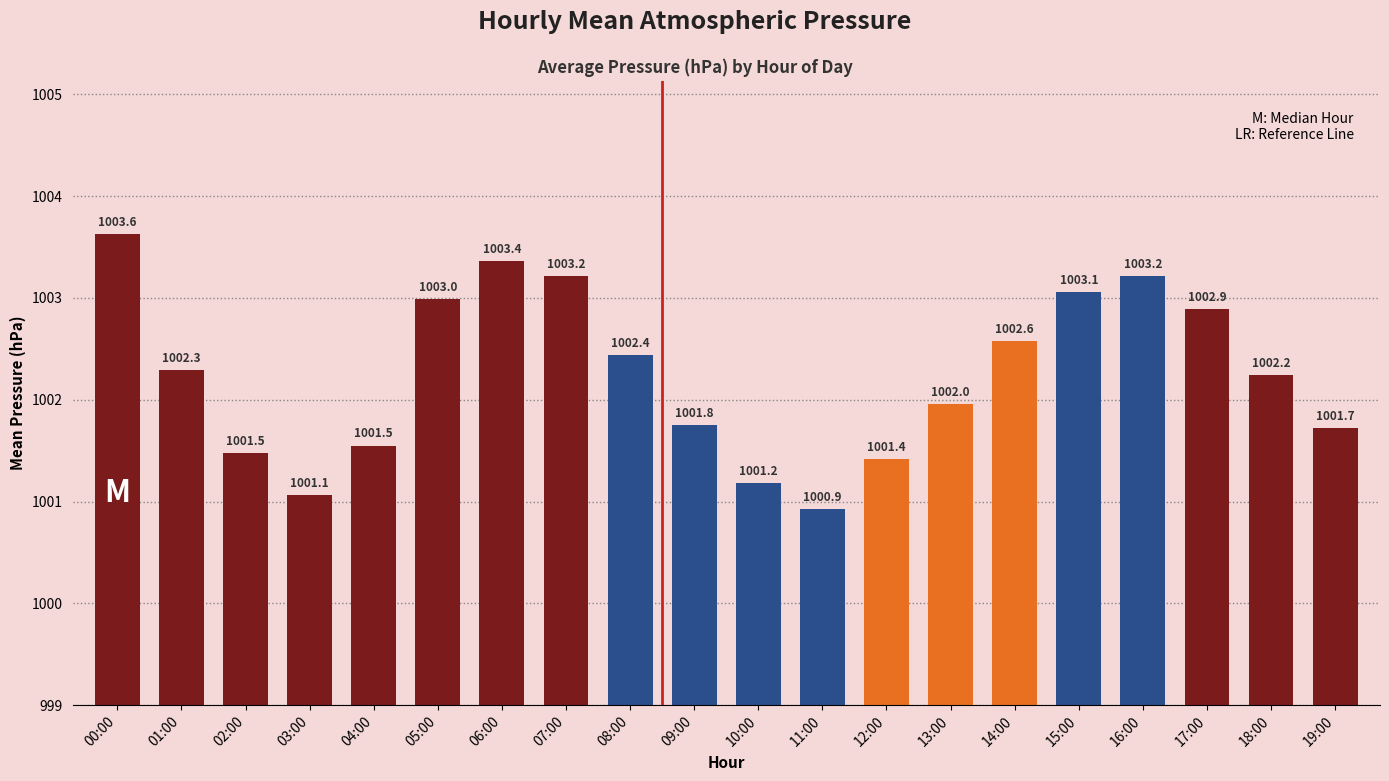

Count the number of categories in the chart.

20